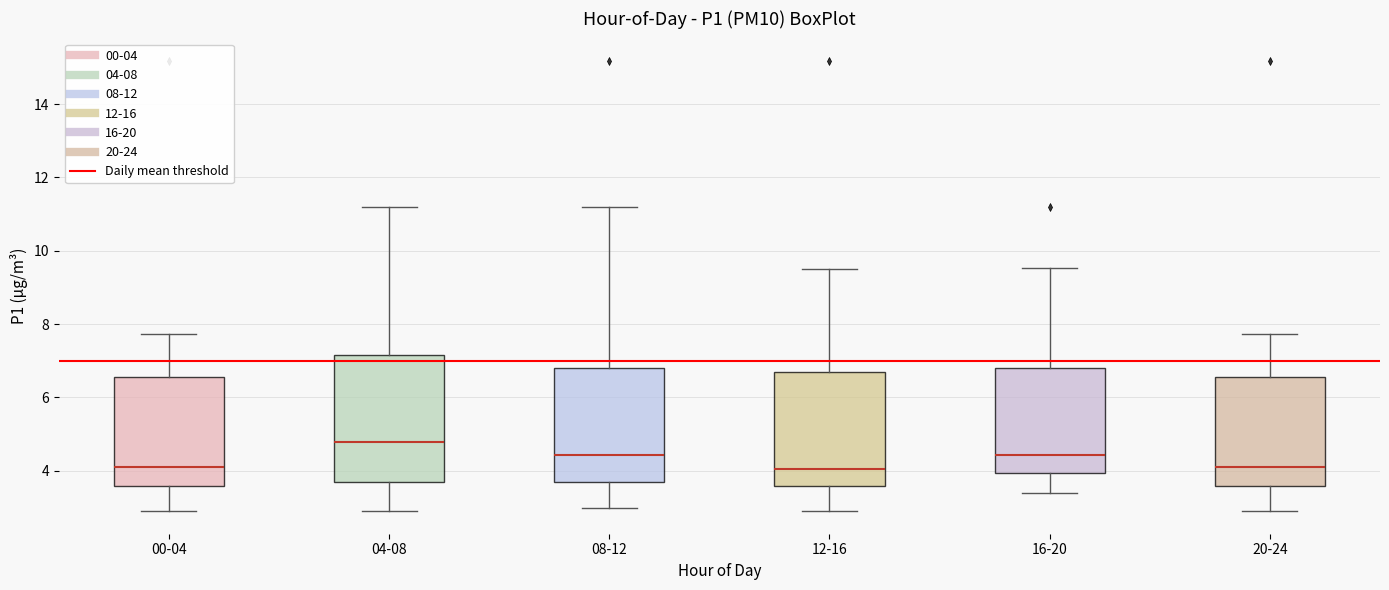

Where does the median line of the box for 00-04 sit on the y-axis? The values are not printed on the chart, so give them approximately, as read against the axis.

4.2